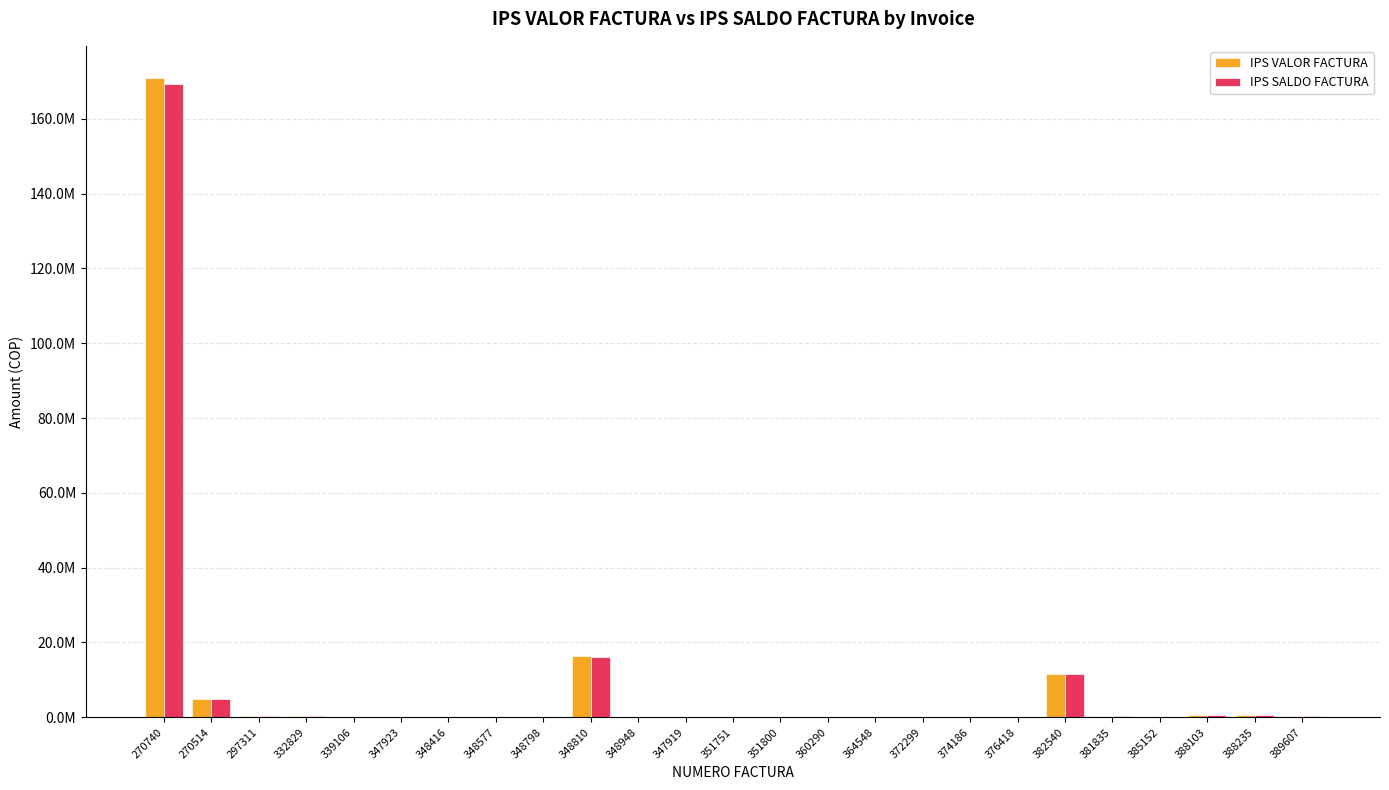

What is the difference between the maximum and second lowest values in the IPS SALDO FACTURA series?

169387449